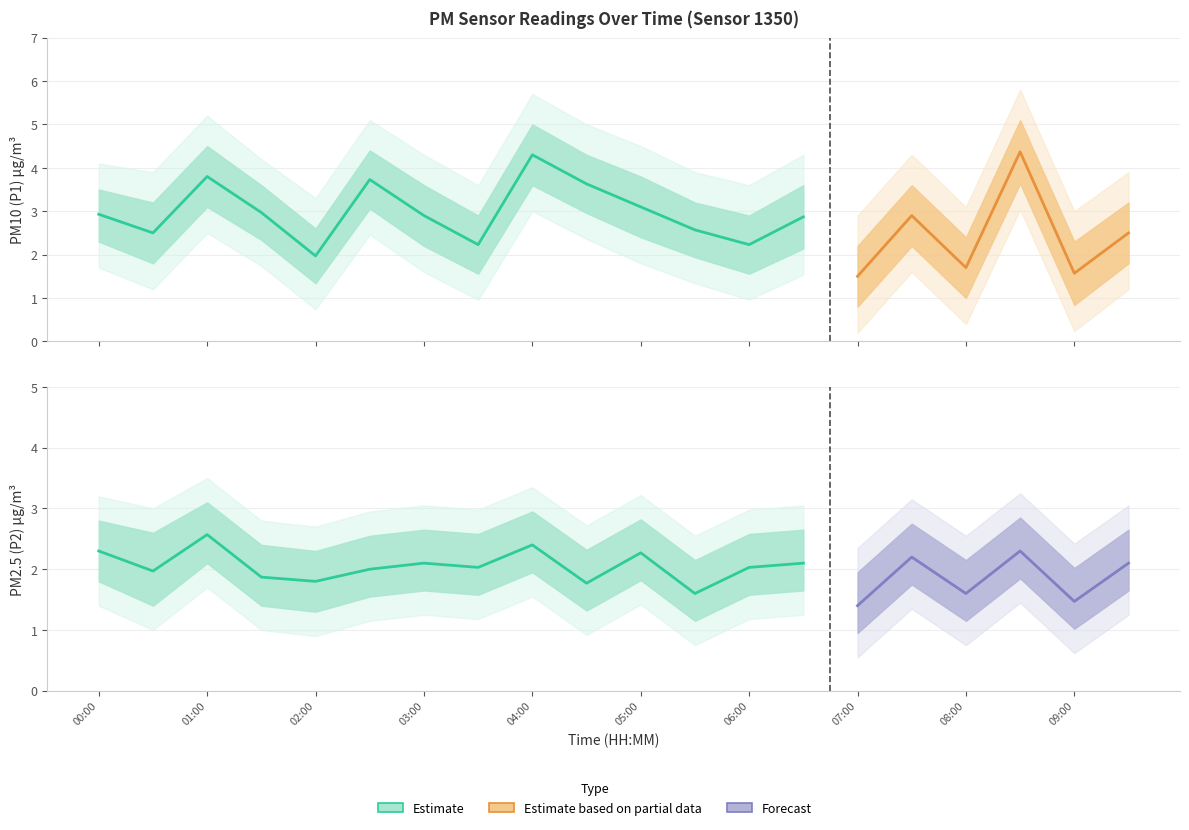

What is the total value across all series at 09:30?

4.6